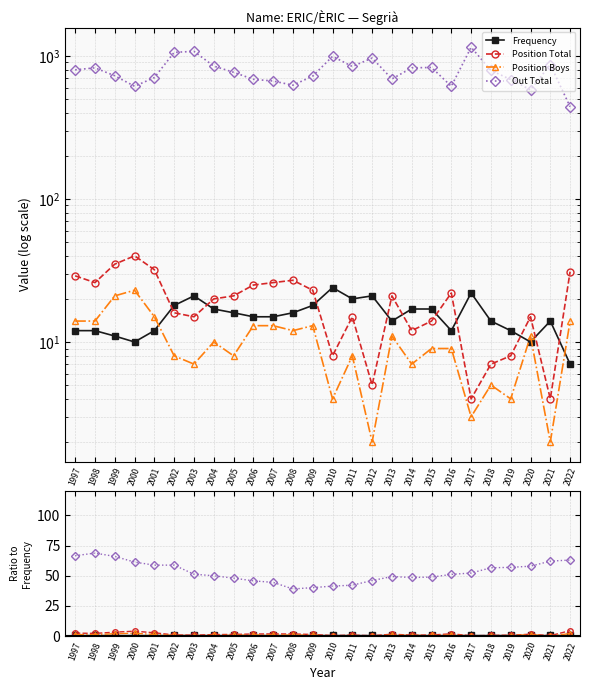

Where is the first local maximum for Position Total?

2000